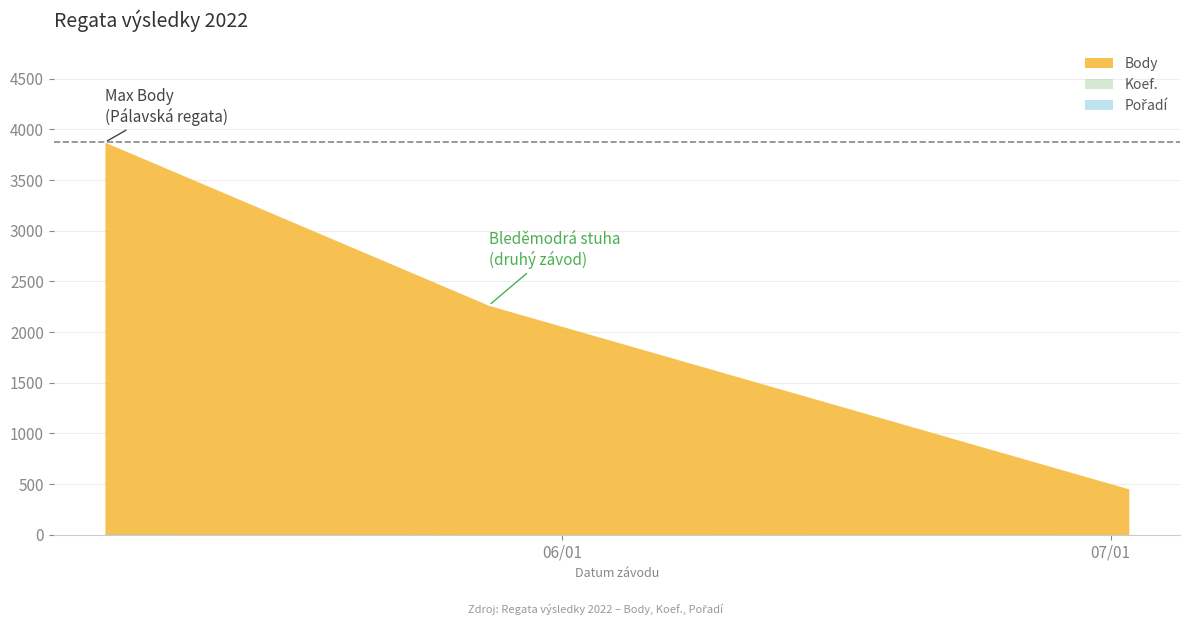

True or false: Body has a value of 2263 at 2022-05-28.

True